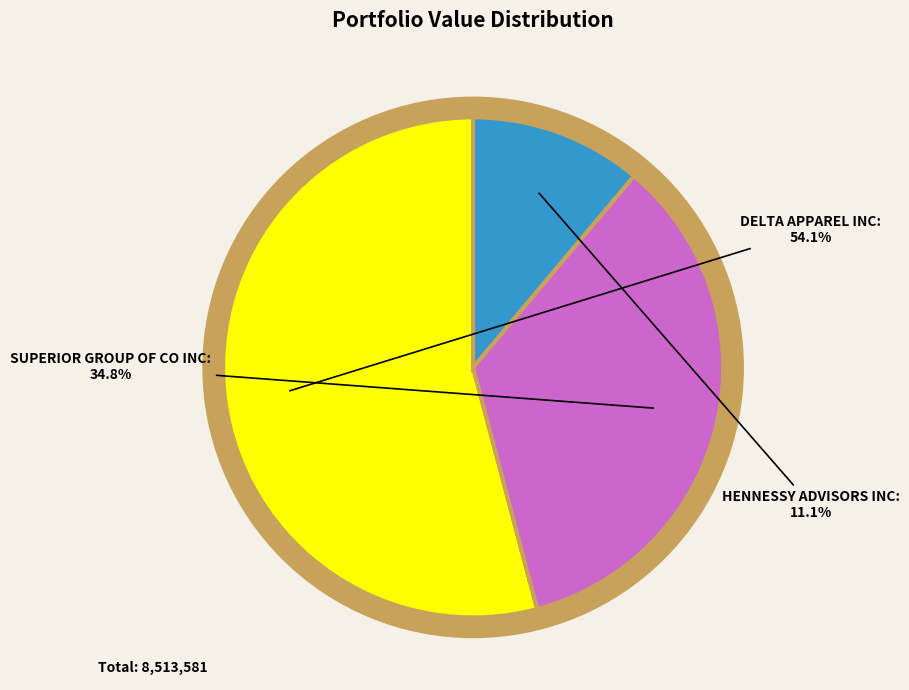

How many segments does this pie chart have?

3